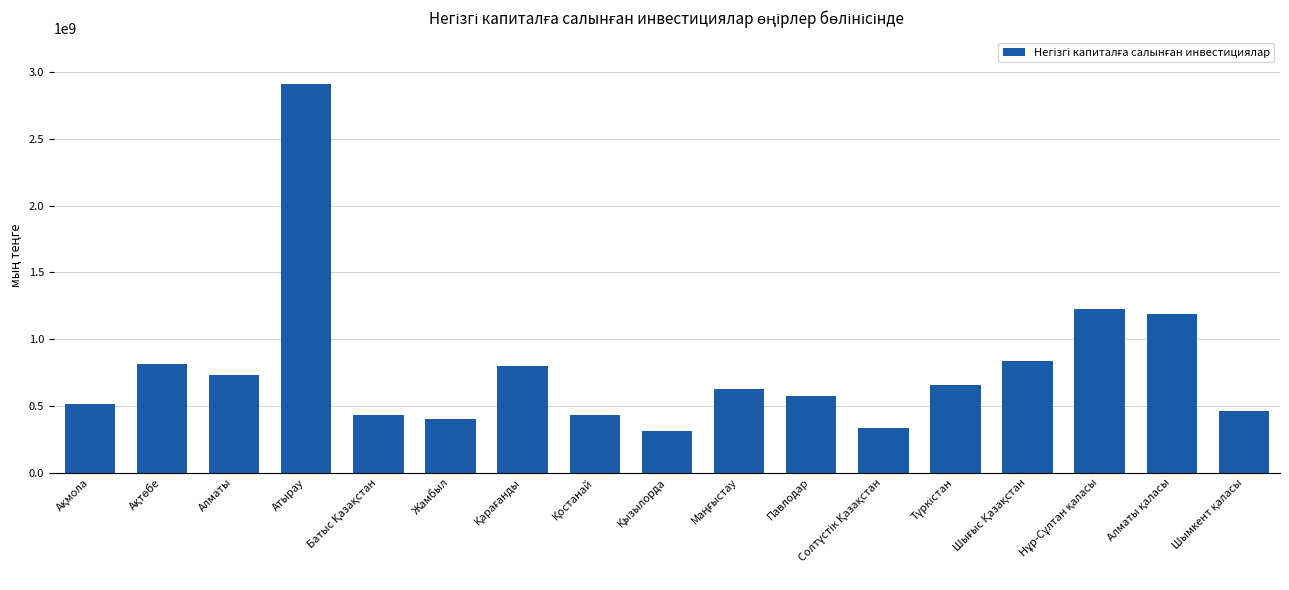

What is the value of the 7th bar from the left?

796866367